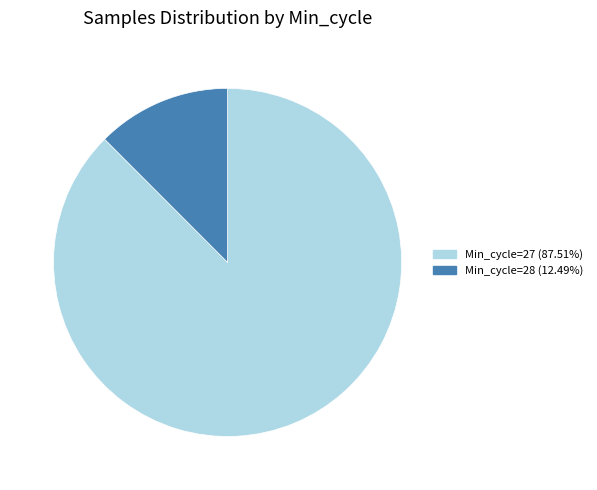

How many slices are in this pie chart?

2